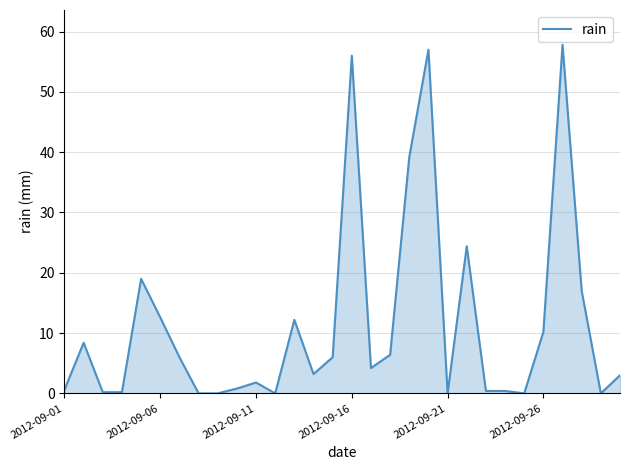

What is the maximum value shown in the chart?

57.8